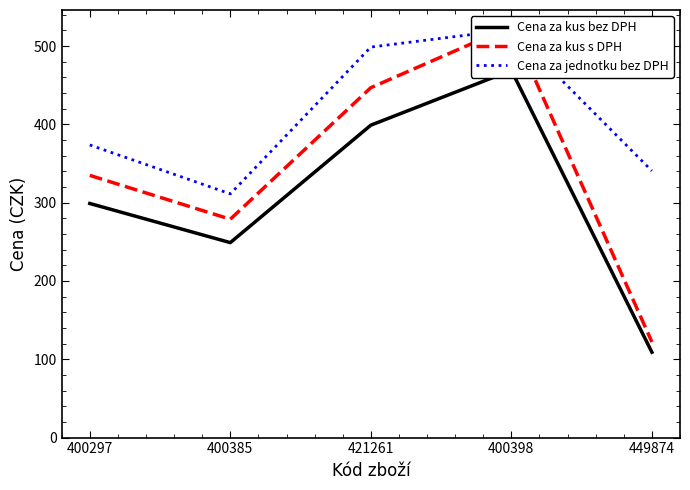

What is the value of the Cena za jednotku bez DPH point at the 1st from the left?

373.8